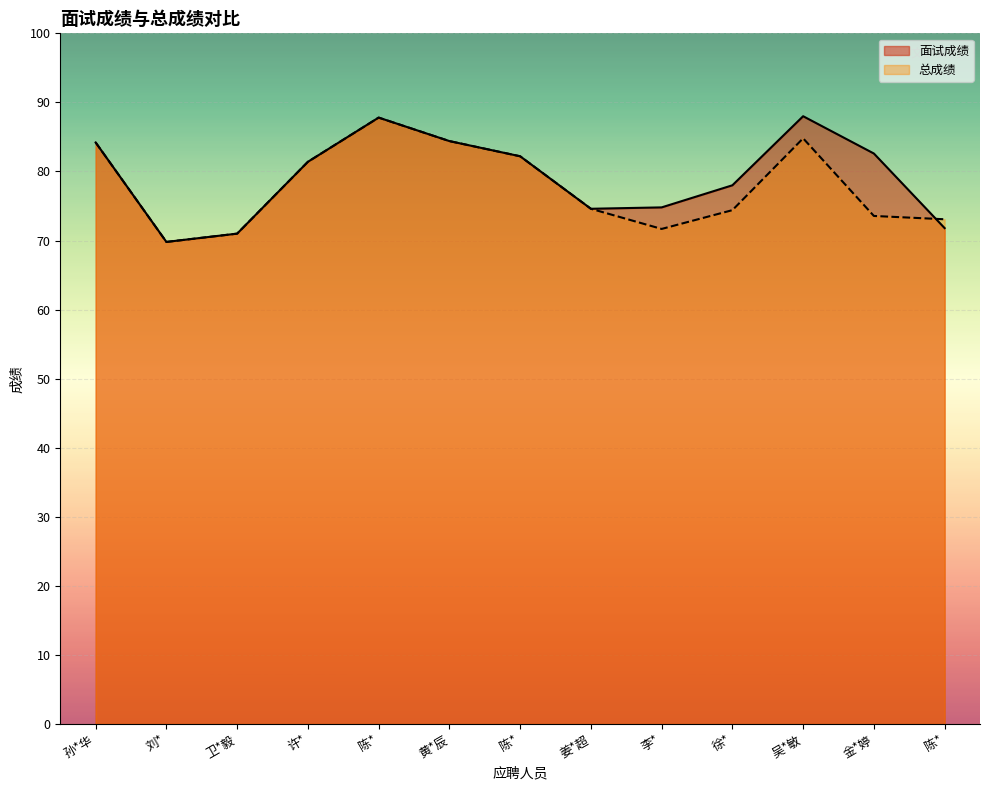

Reading right to left, extract all data points from this chart.

面试成绩: 71.8	82.6	88.0	78.0	74.8	74.6	82.2	84.4	87.8	81.4	71.0	69.8	84.2
总成绩: 73.1	73.6	84.8	74.4	71.7	74.6	82.2	84.4	87.8	81.4	71.0	69.8	84.2